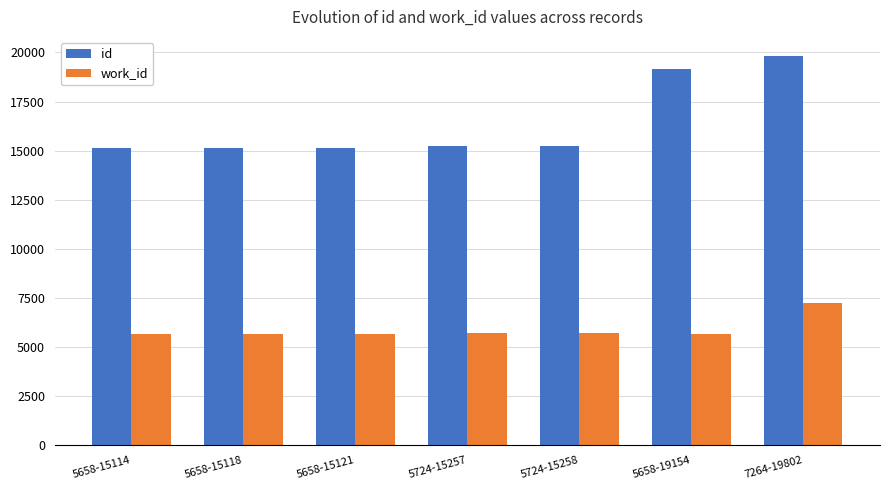

Which category has the highest value in the id series?

7264-19802